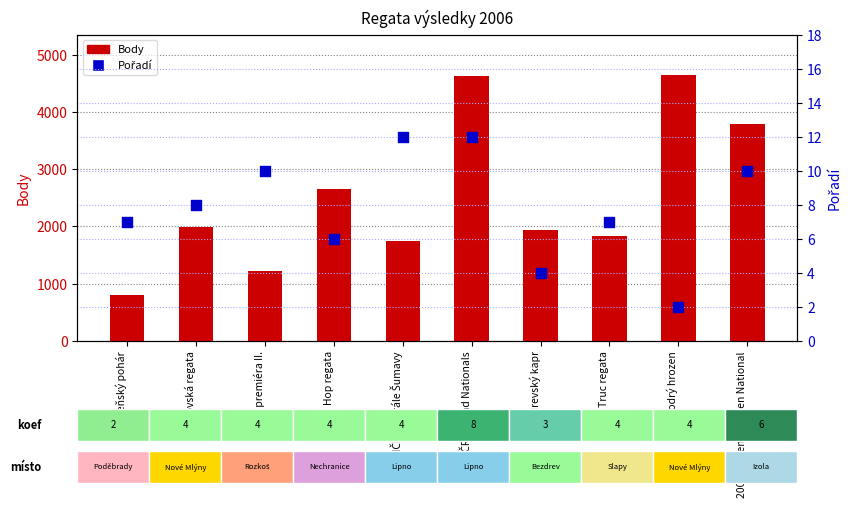

At how many categories does at least one series exceed 3062?

3